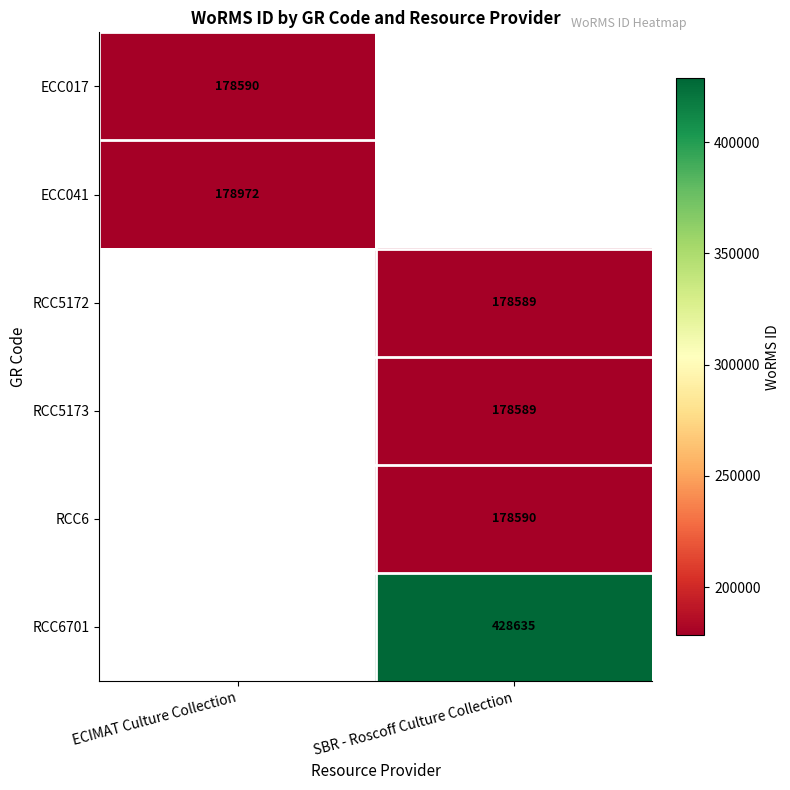

The value of RCC5172 at SBR - Roscoff Culture Collection is 36274. True or false?

False